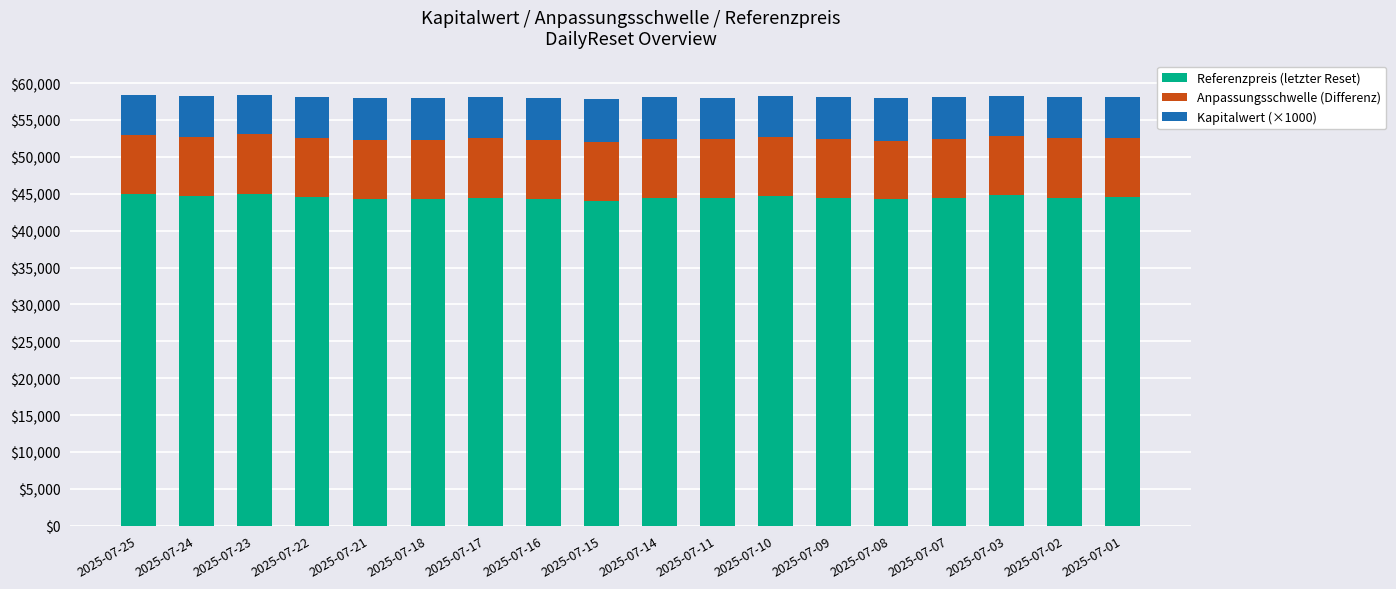

What is the minimum value for Referenzpreis (letzter Reset)?

44023.3